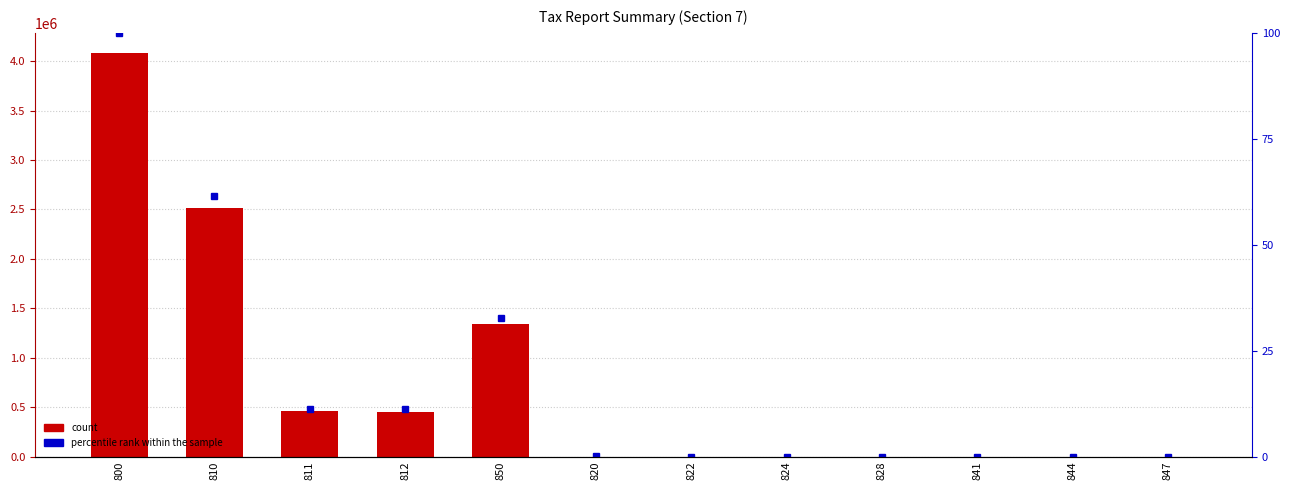

At which label is percentile rank within the sample closest to 50?

810